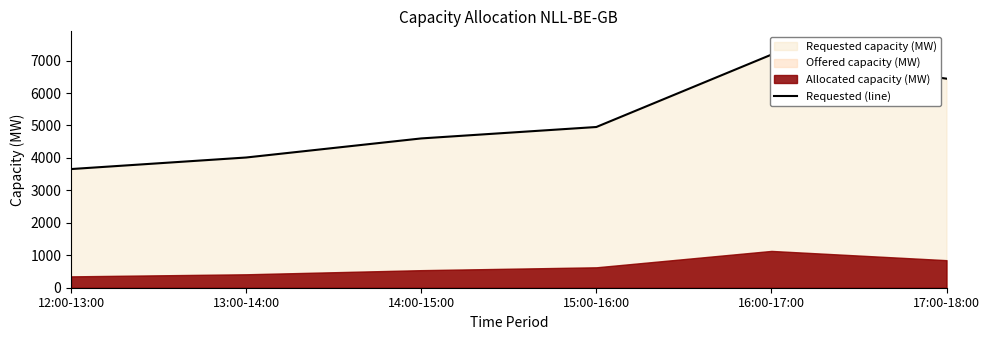

What is the change in value from 12:00-13:00 to 15:00-16:00?

+1296